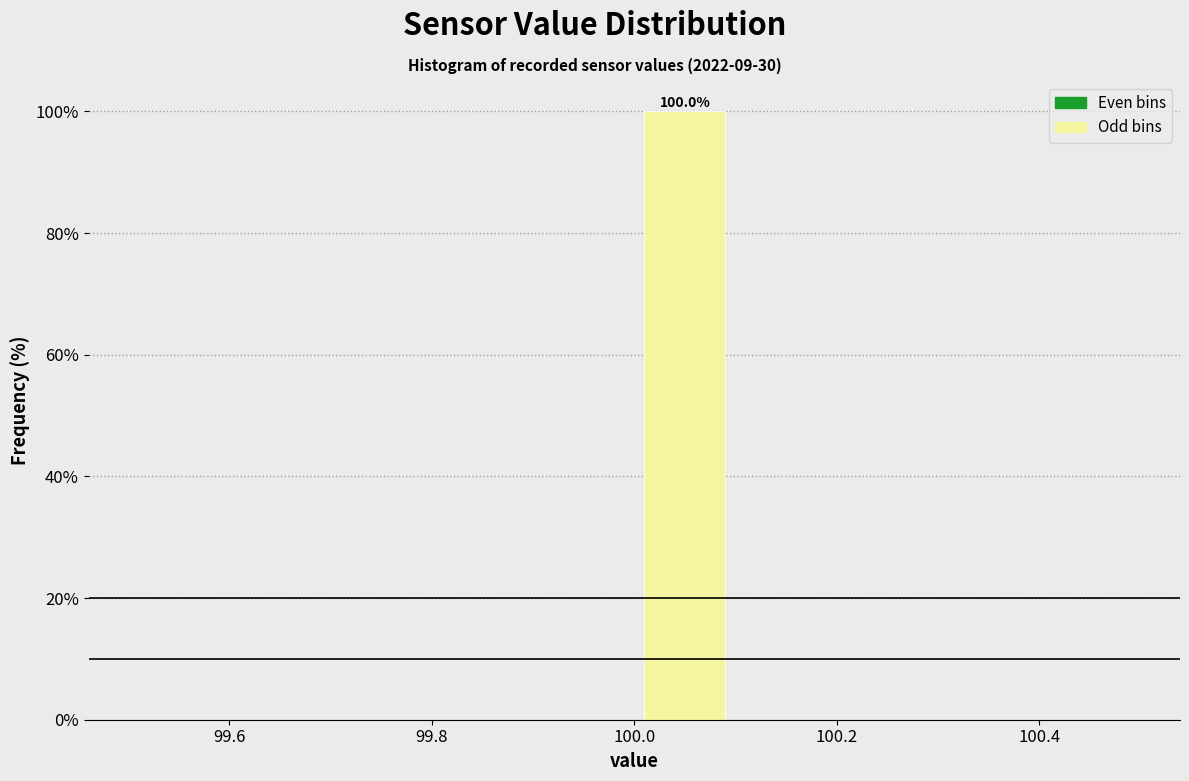

Which range on the x-axis has the tallest bar?

100.0 to 100.1